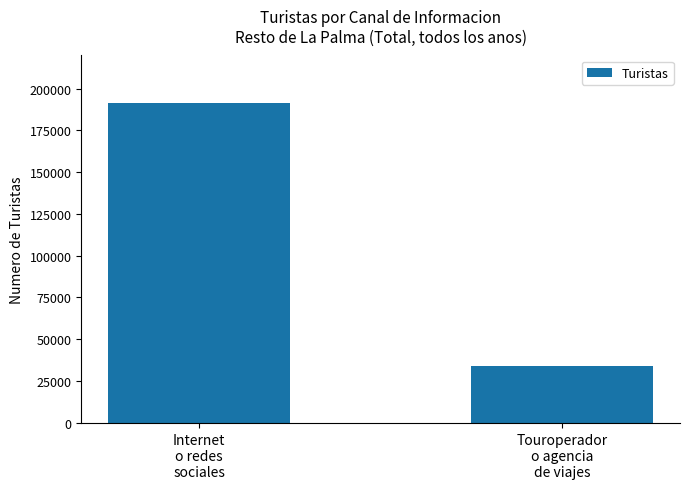

What is the difference between the maximum and minimum values?

156985